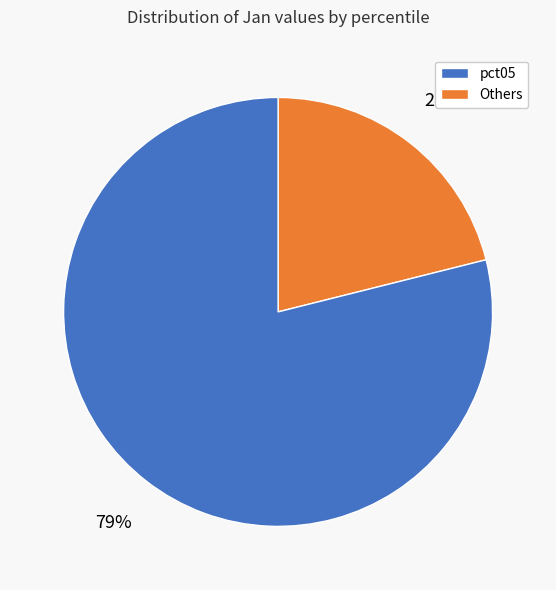

What is the largest slice in the pie chart?

Others